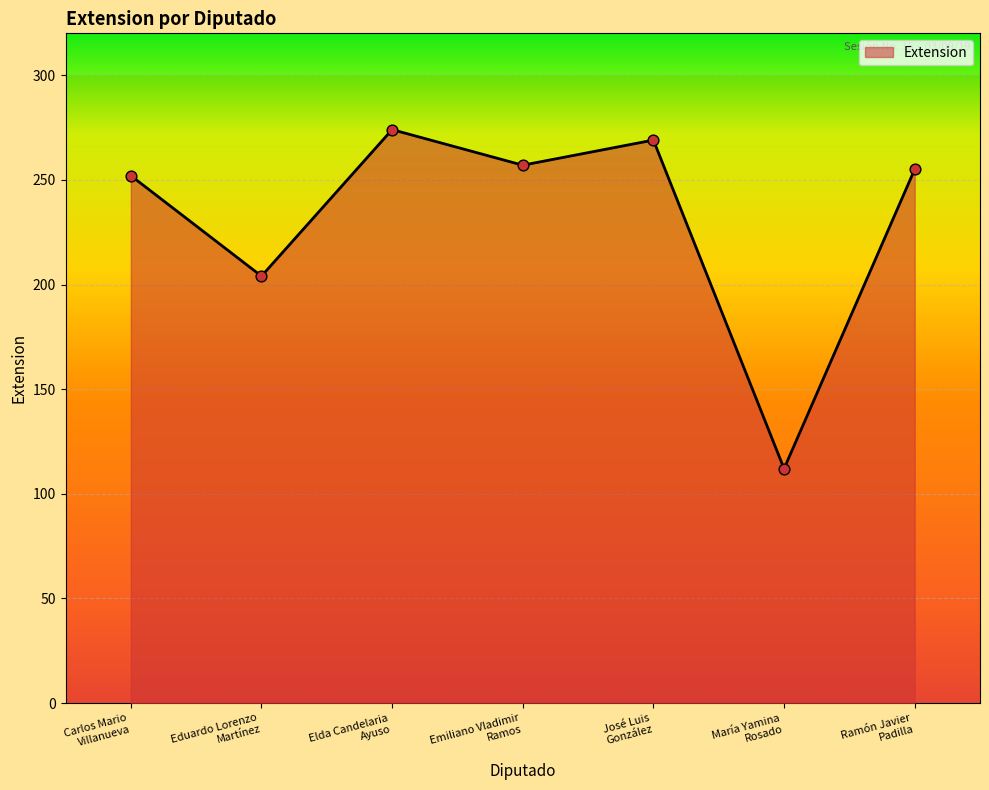

What is the ratio of the value at Elda Candelaria
Ayuso to the value at Carlos Mario
Villanueva?

1.1